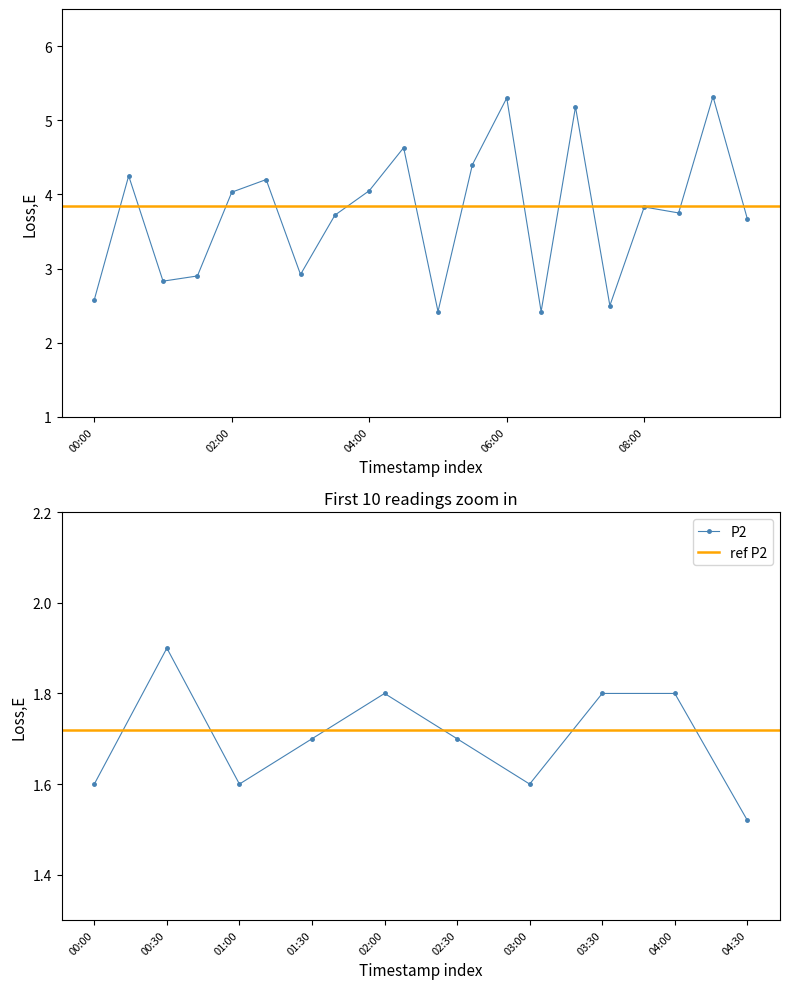

What is the average value?

3.7